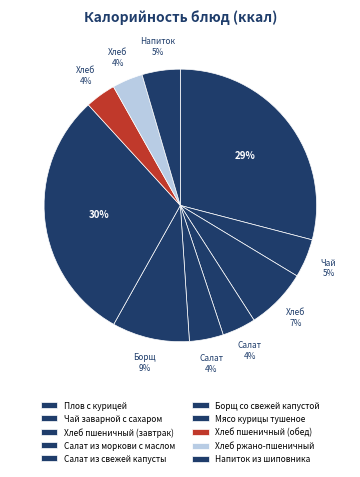

How many segments does this pie chart have?

10